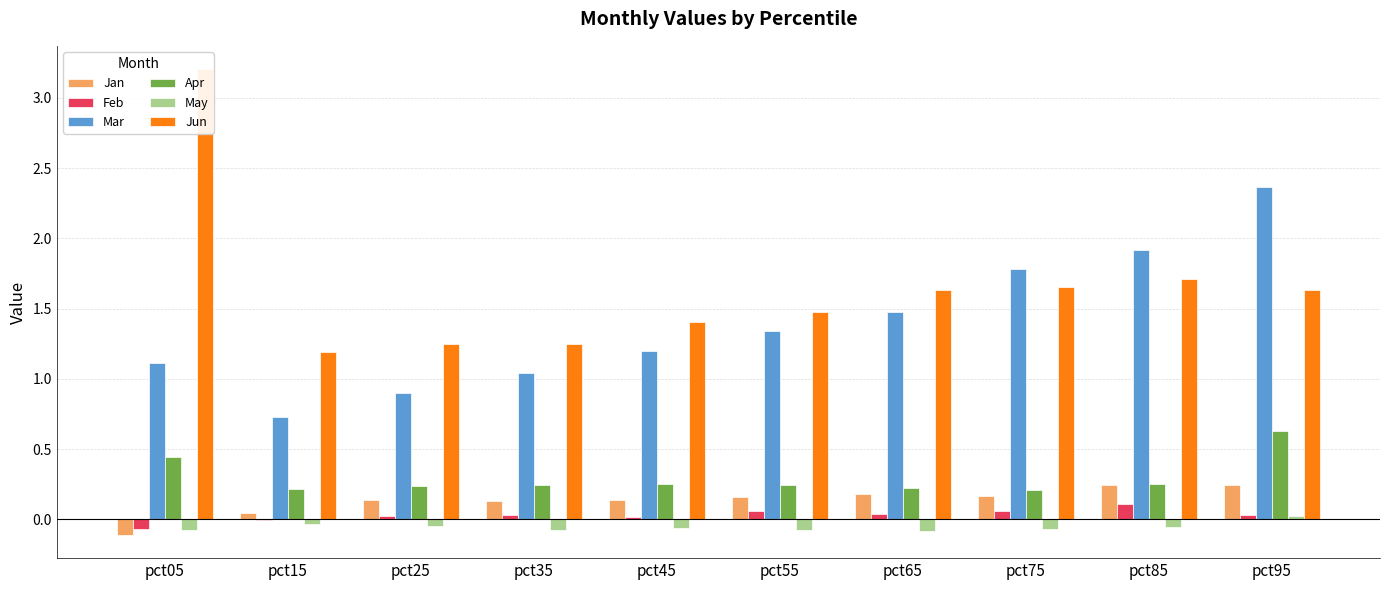

The value of Jun at pct85 is 1.7. True or false?

True